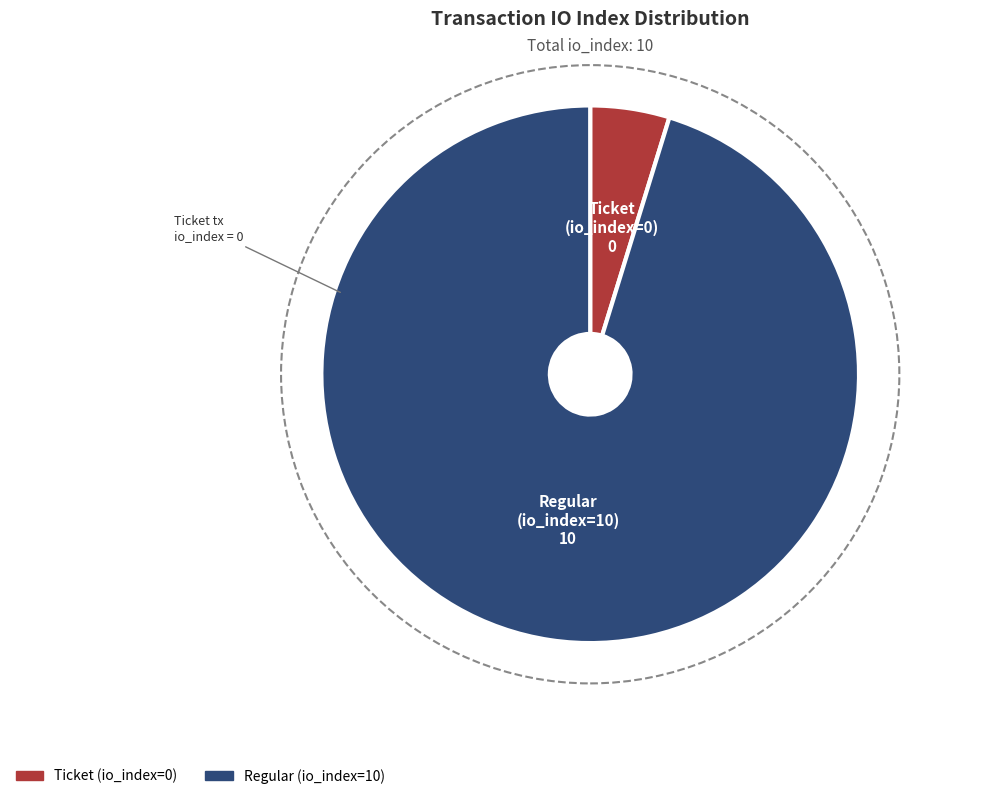

Which slice is the smallest?

Ticket (io_index=0)